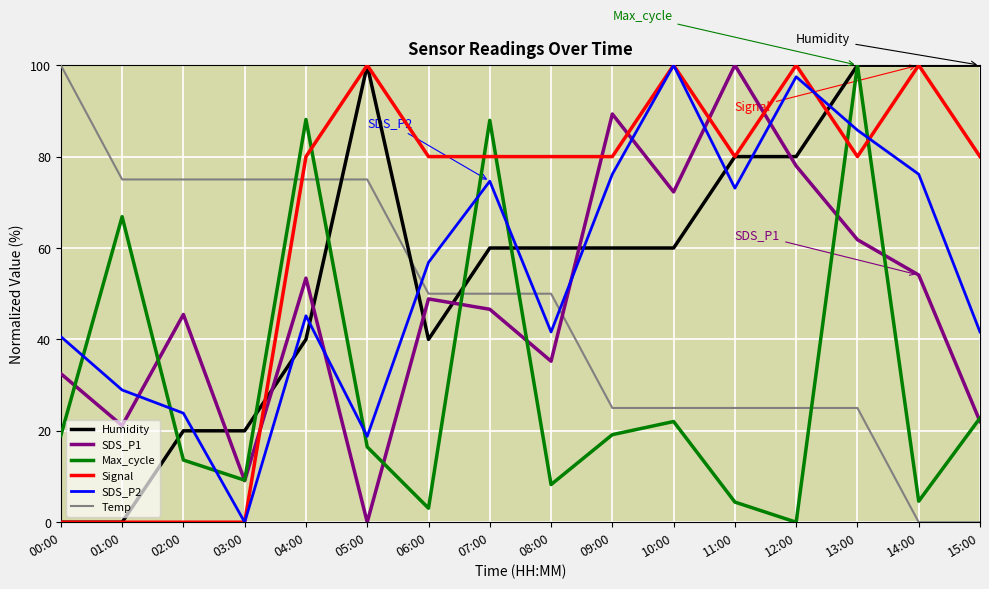

After their last crossing, which series has the higher values: Humidity or Signal?

Humidity